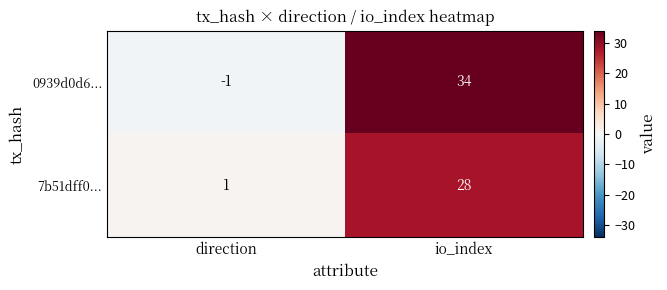

What is the difference between the maximum and minimum values in the 0939d0d6... series?

35